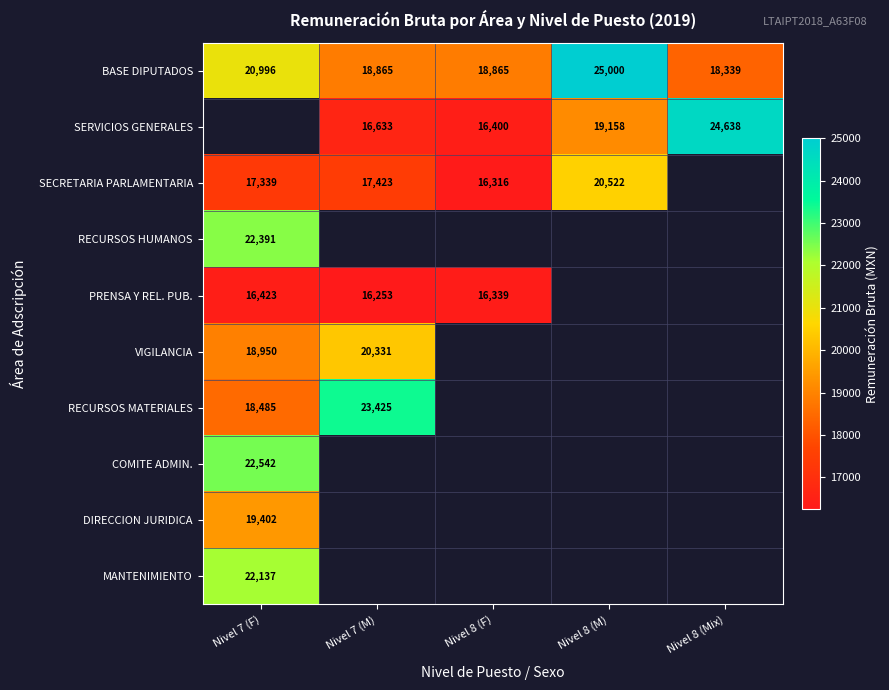

What is the difference between the highest and lowest values at Nivel 7 (F)?

6118.5